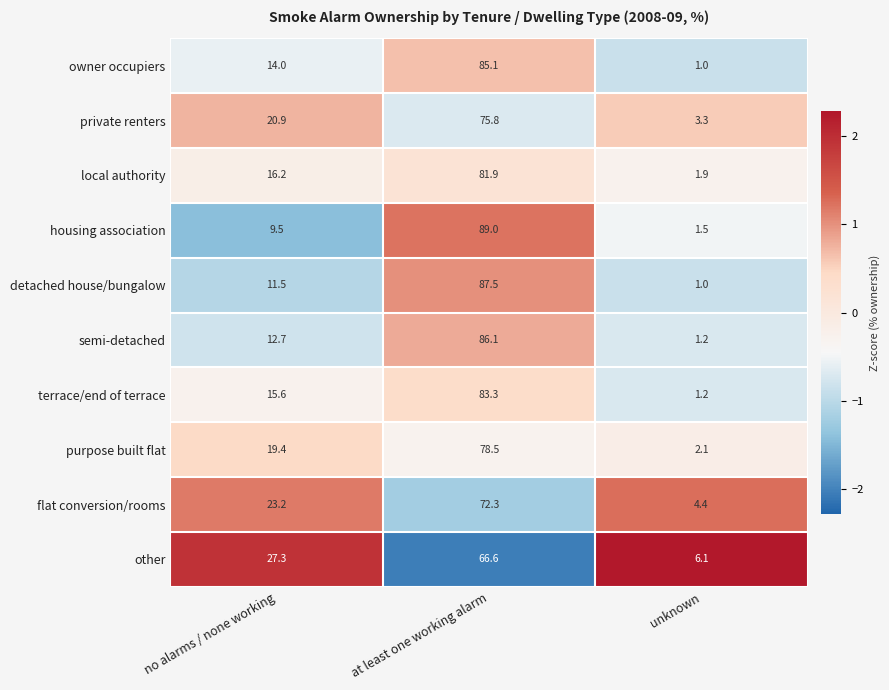

Is the value of local authority at no alarms / none working greater than the value of terrace/end of terrace at no alarms / none working?

Yes